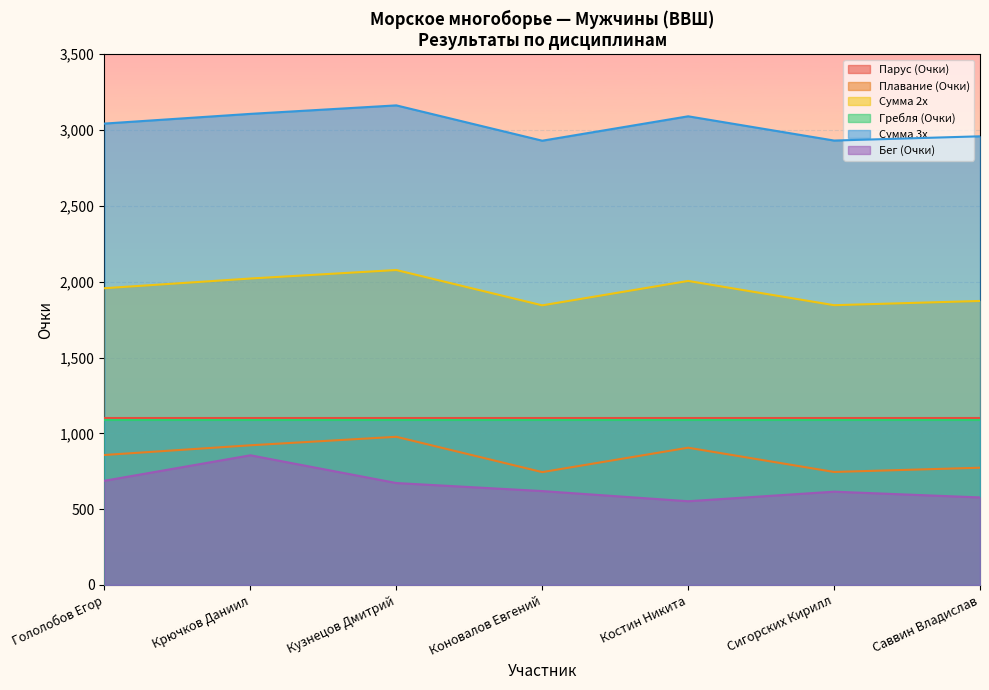

What is the minimum value for Сумма 2х?

1844